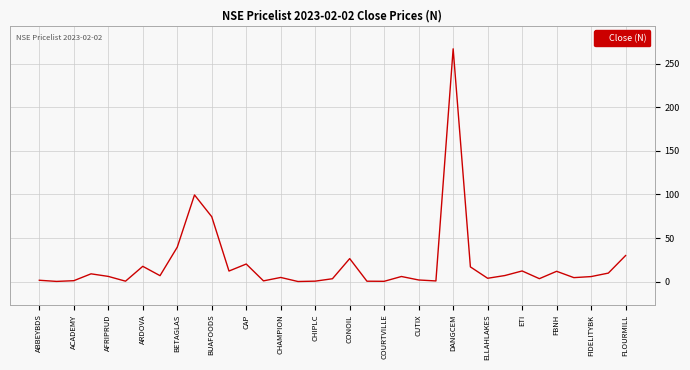

How many lines are shown in the chart?

1